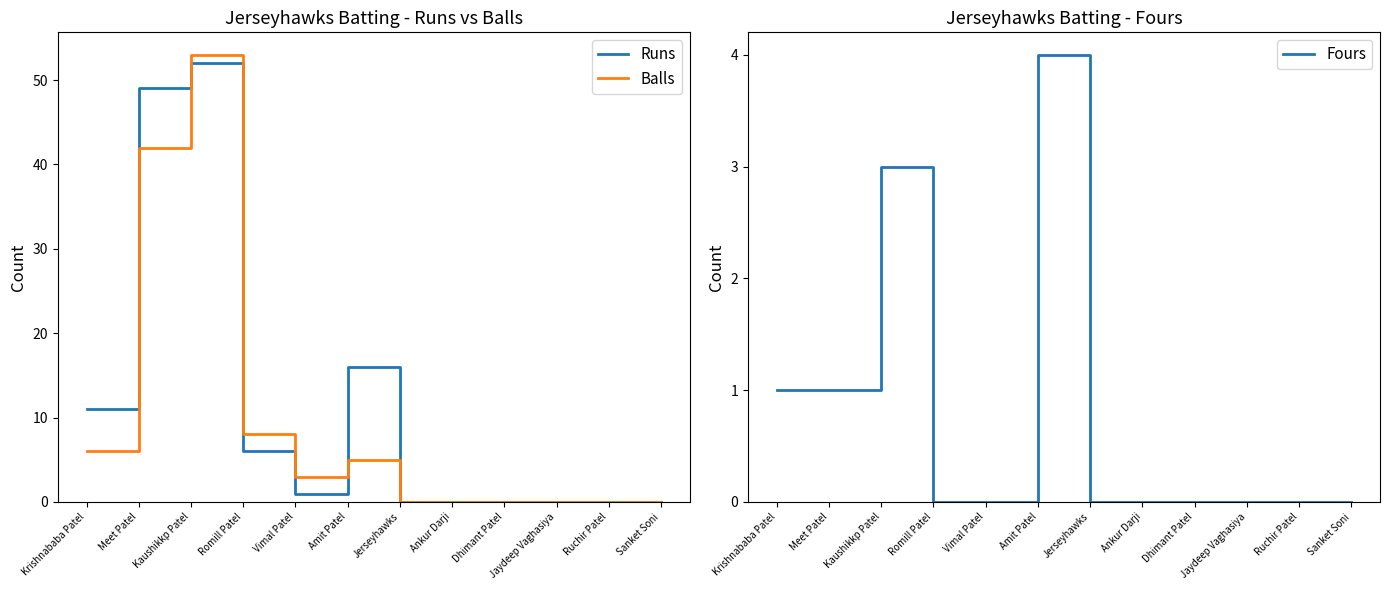

Rank the series at Romill Patel from highest to lowest value.

Balls, Runs, Fours